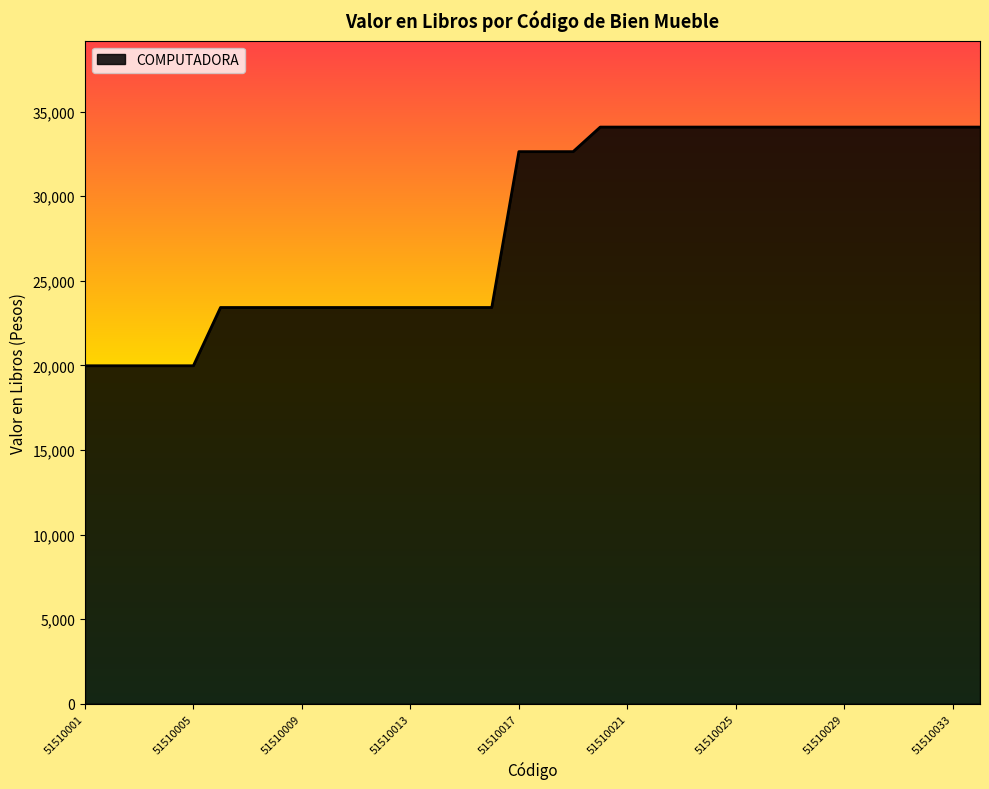

What is the smallest value displayed?

19975.7